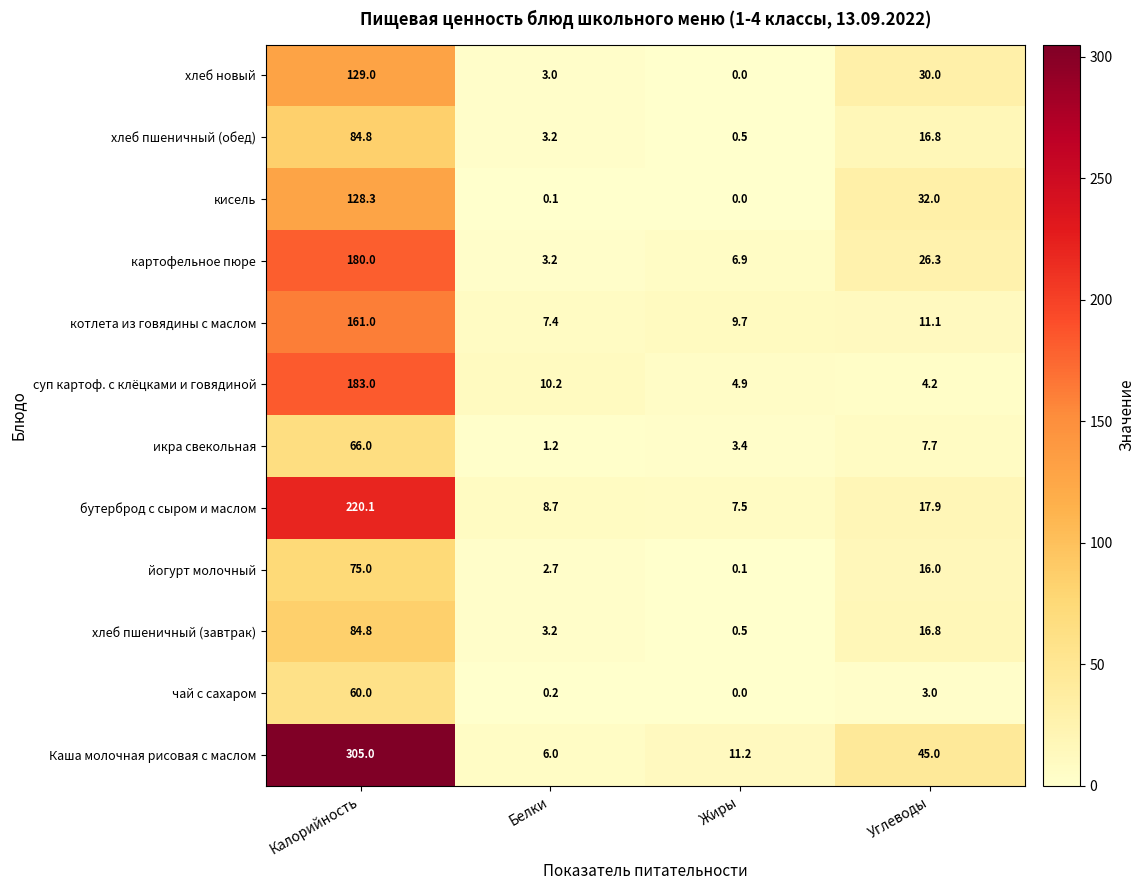

Which category has the lowest value in the хлеб пшеничный (обед) series?

Жиры